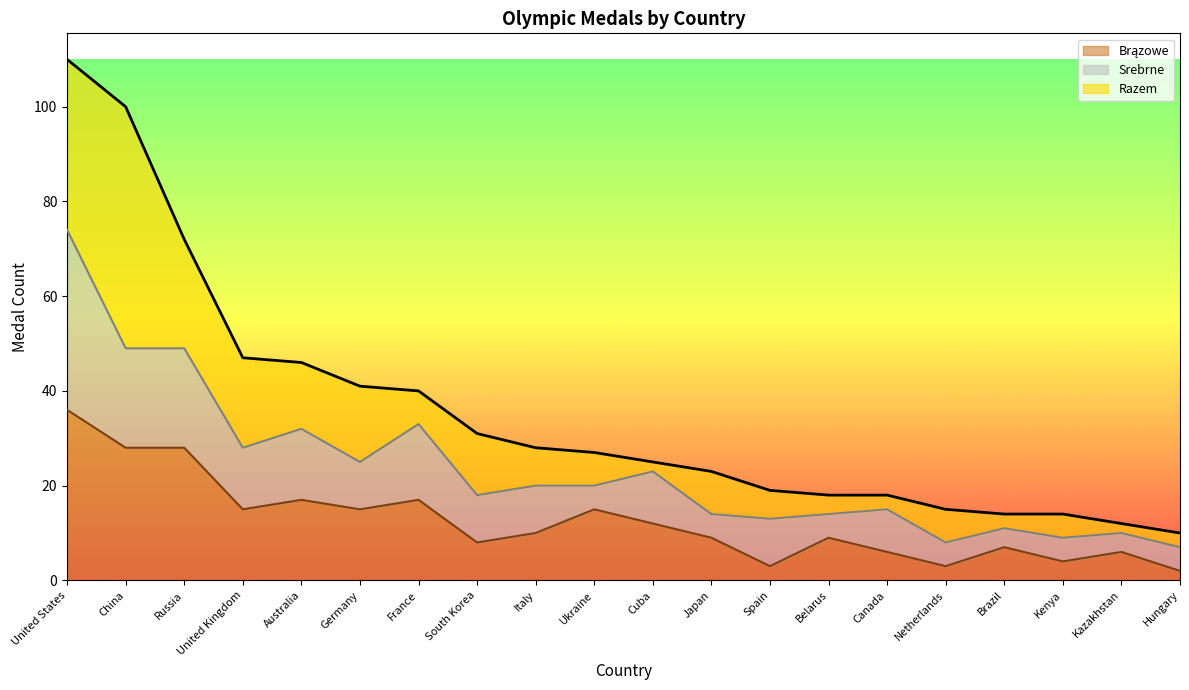

At which category does Brązowe reach its first local valley?

United Kingdom